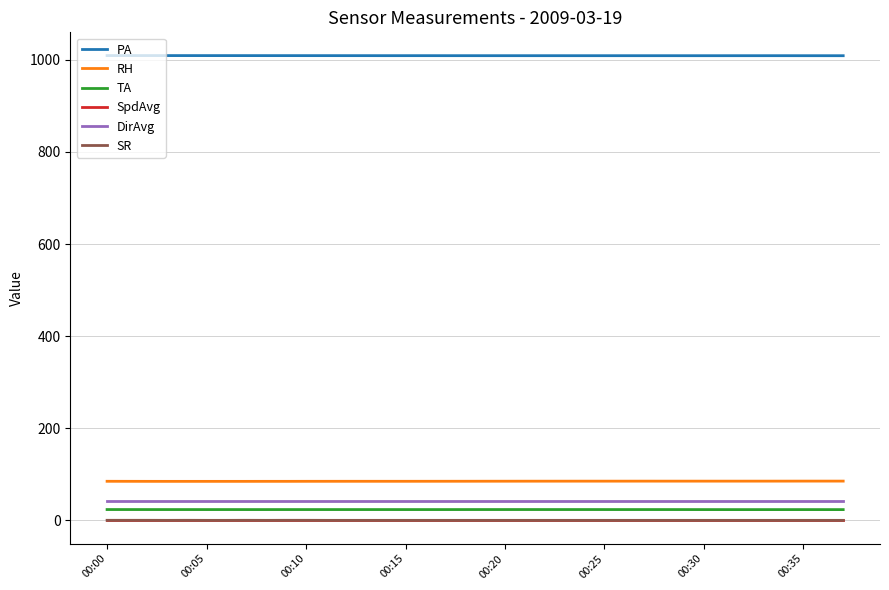

True or false: DirAvg and SpdAvg cross at least once.

False